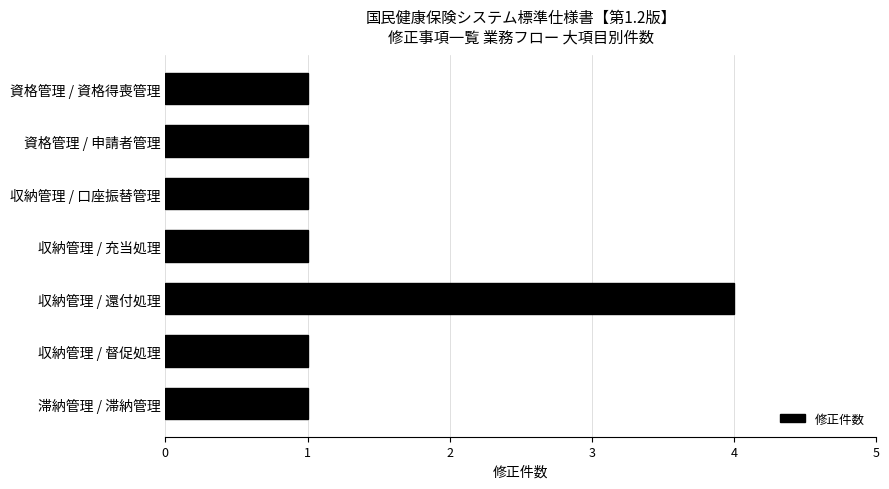

What position from the bottom is 資格管理 / 資格得喪管理?

7